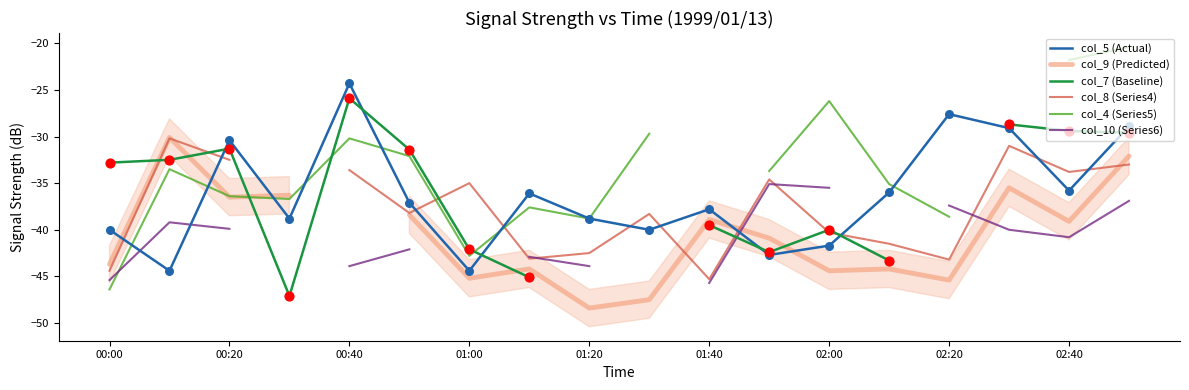

At which category is the sum across all series the highest?

17